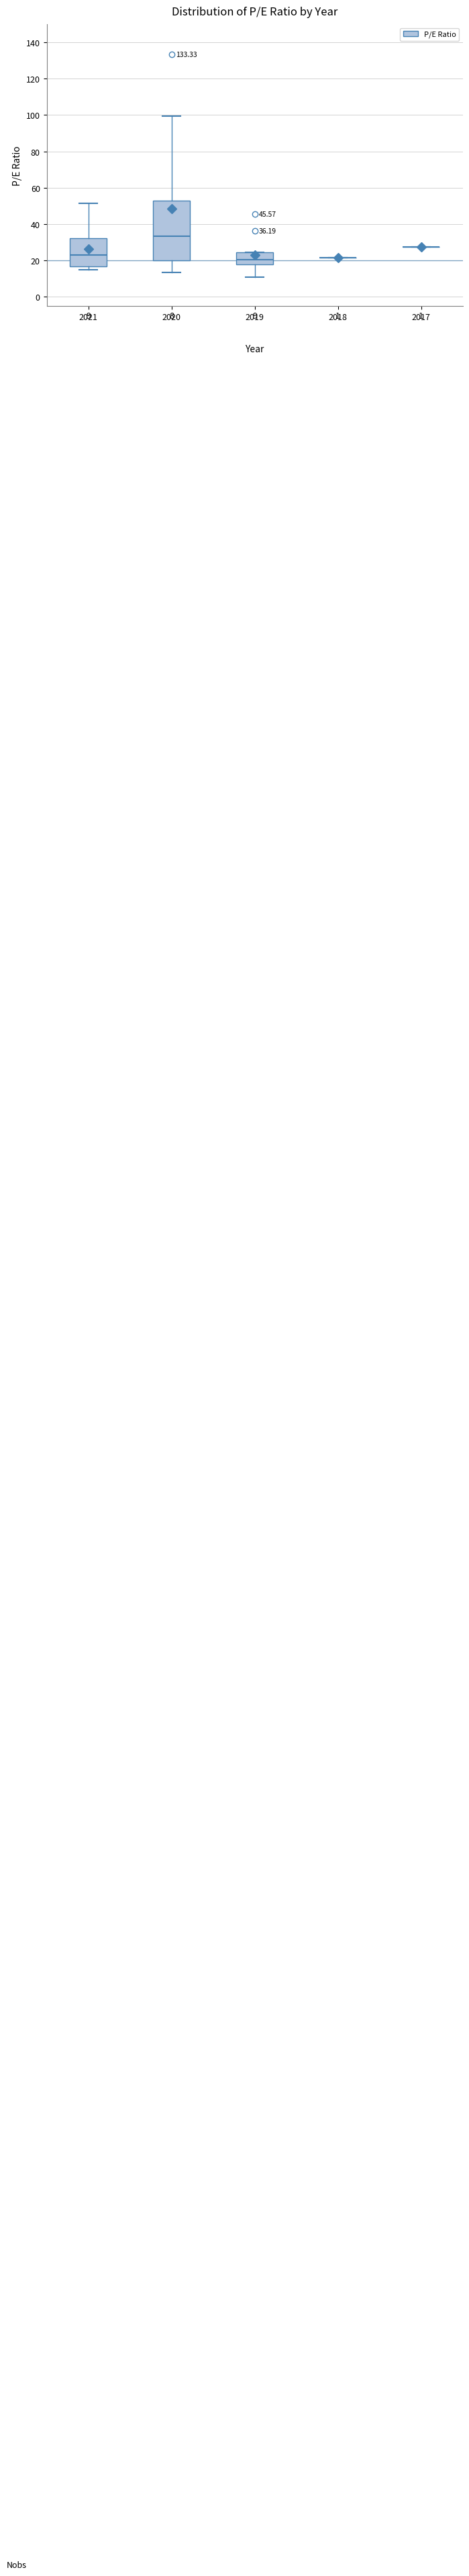

Comparing the boxes themselves (not the whiskers), which one is the tallest?

2020